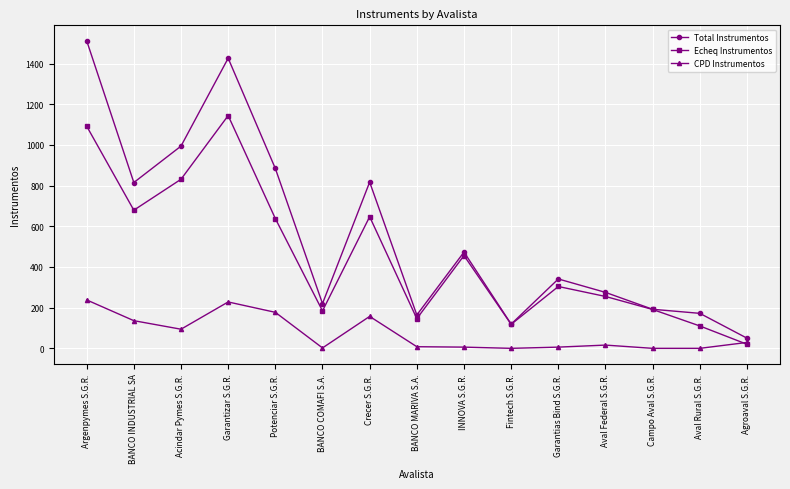

Is it true that Total Instrumentos equals 411 at Acindar Pymes S.G.R.?

False